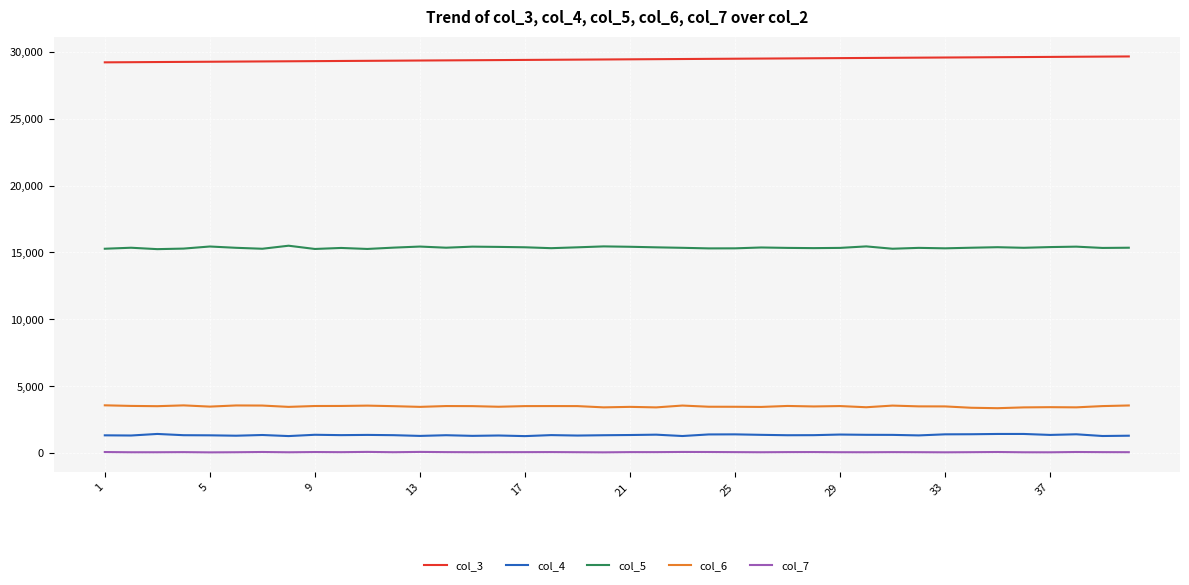

How many lines are shown in the chart?

5